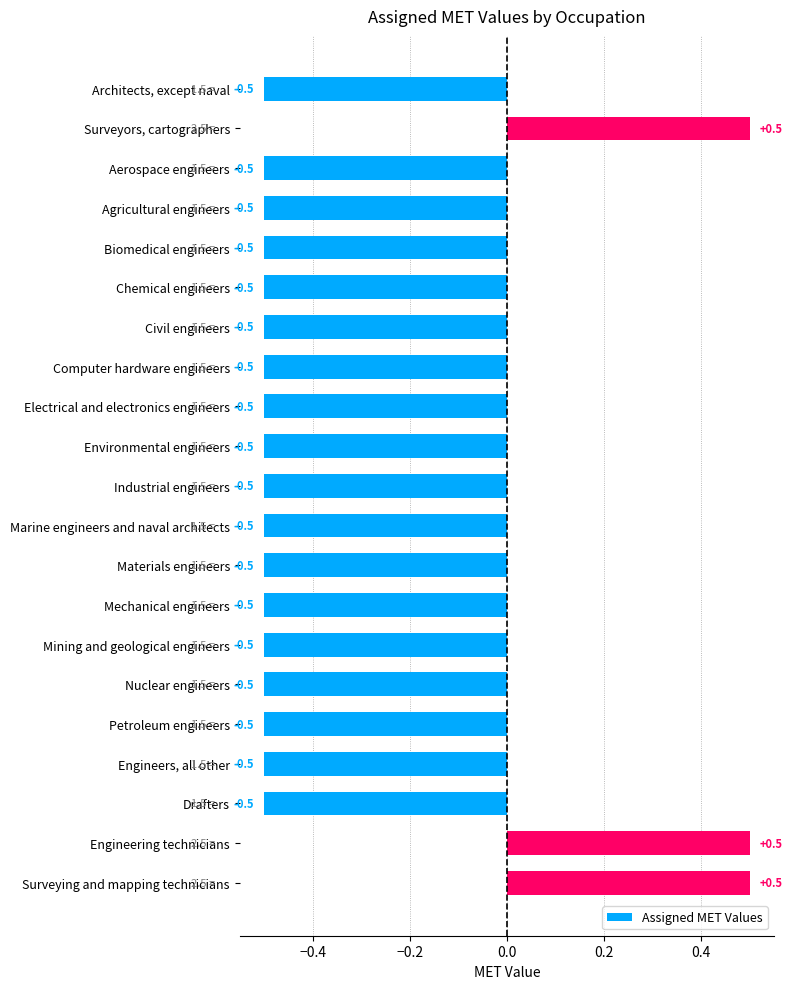

What is the difference between the second highest and minimum values?

1.0